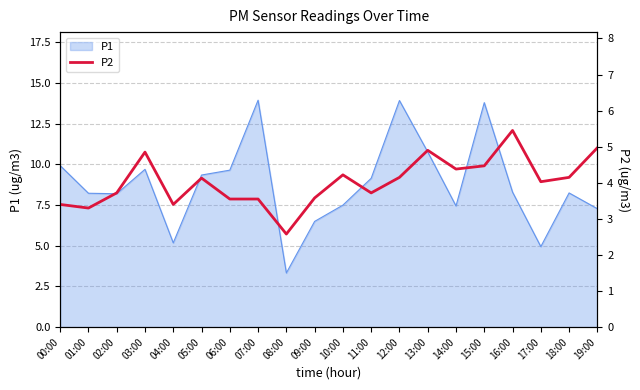

True or false: there are more than 2 points higher than both neighbors.

True